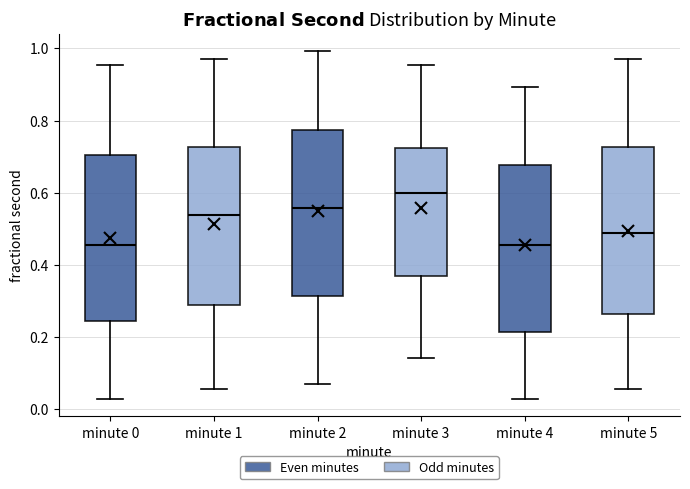

Where is the lower edge of the box for minute 2 on the y-axis? The values are not printed on the chart, so give them approximately, as read against the axis.

0.32